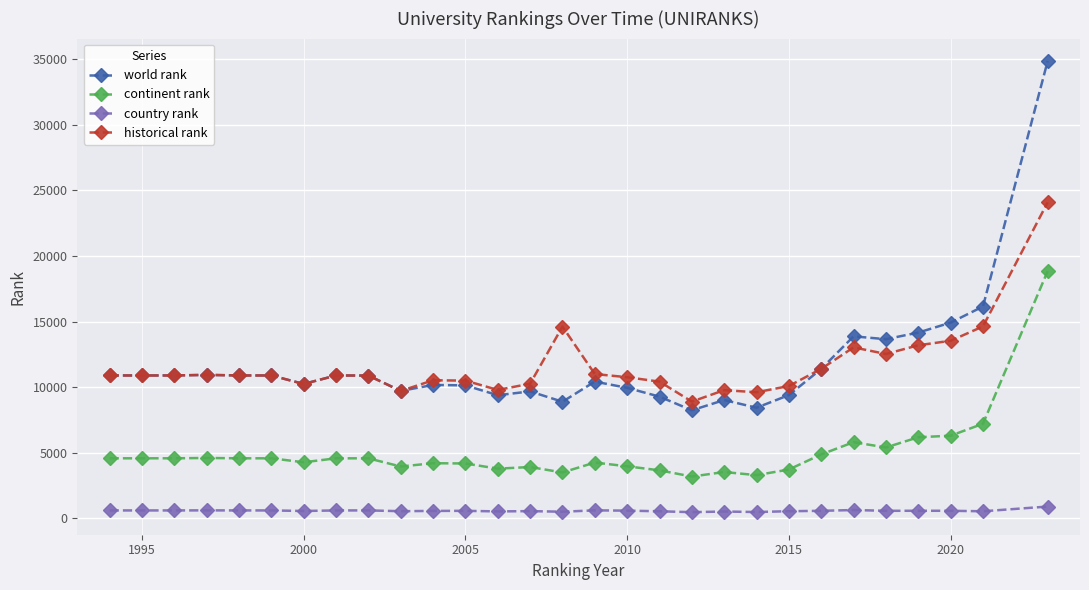

Which series has the widest spread of values?

world rank